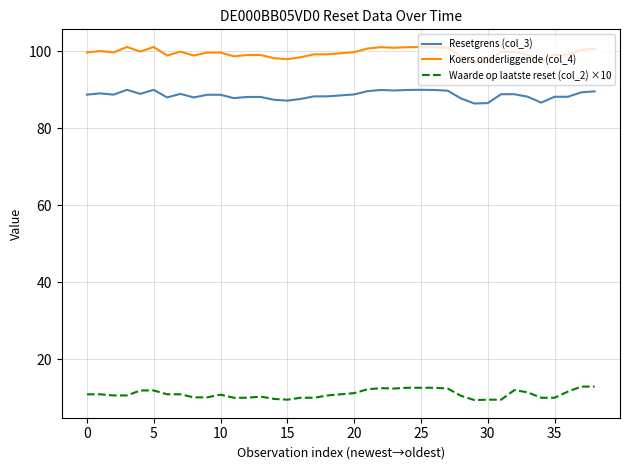

Which series has the widest spread of values?

Koers onderliggende (col_4)